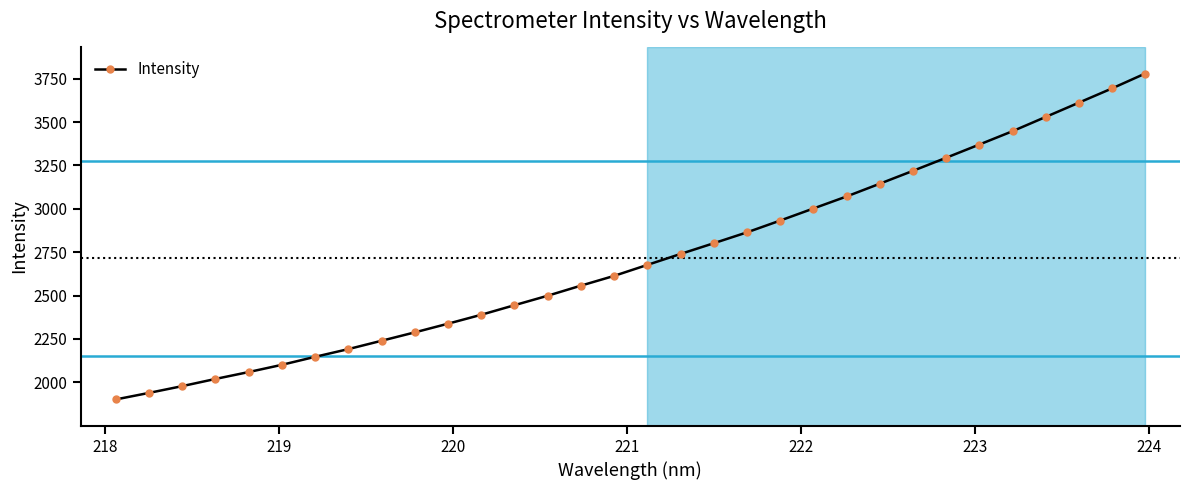

What is the sum of all values?

86889.3